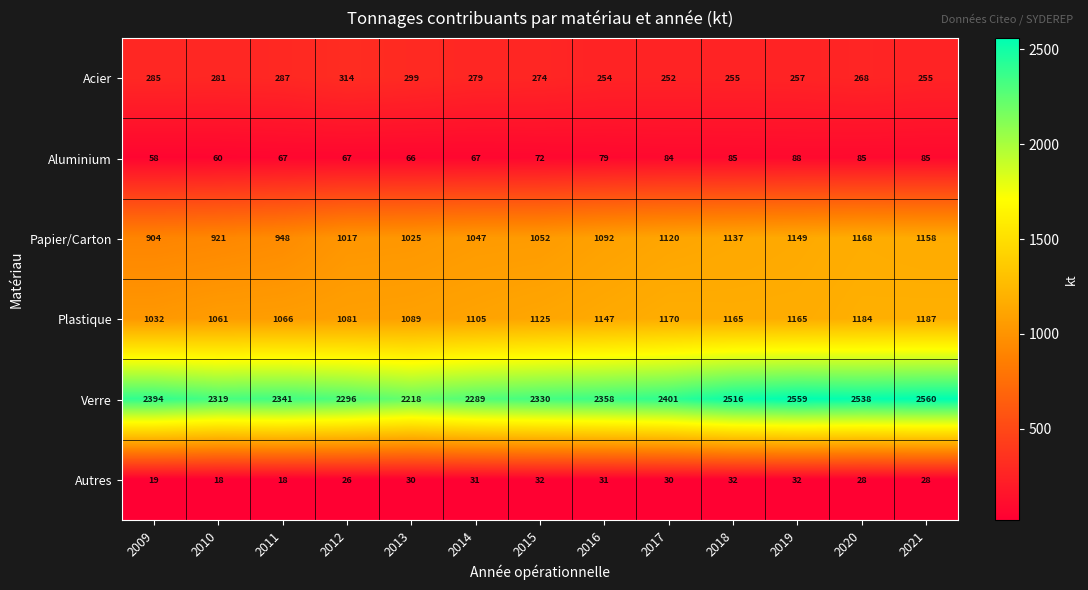

What is the sum of all Acier values?

3560